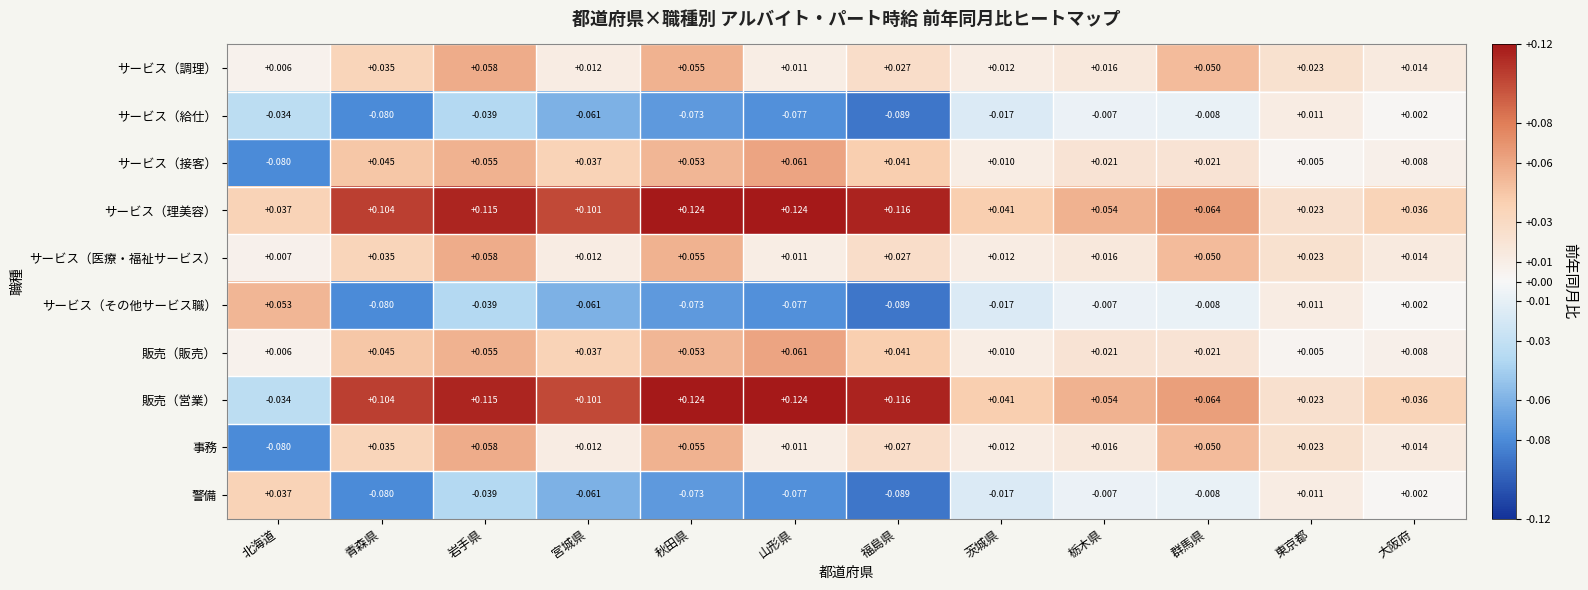

Which category has the highest value in the サービス（調理） series?

岩手県